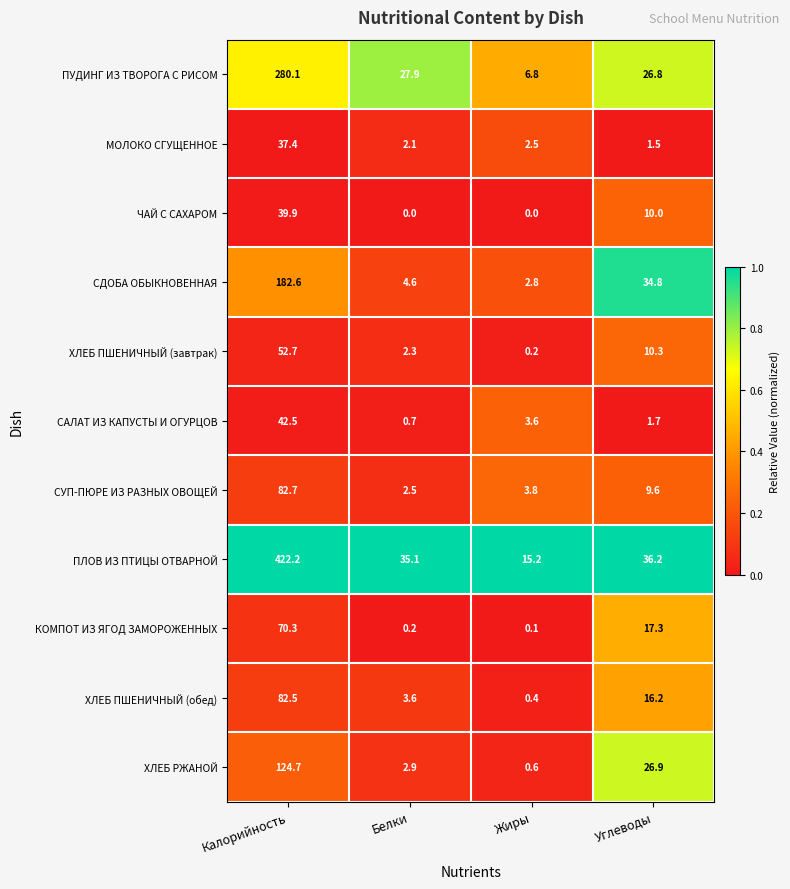

The value of МОЛОКО СГУЩЕННОЕ at Белки is 2.1. True or false?

True